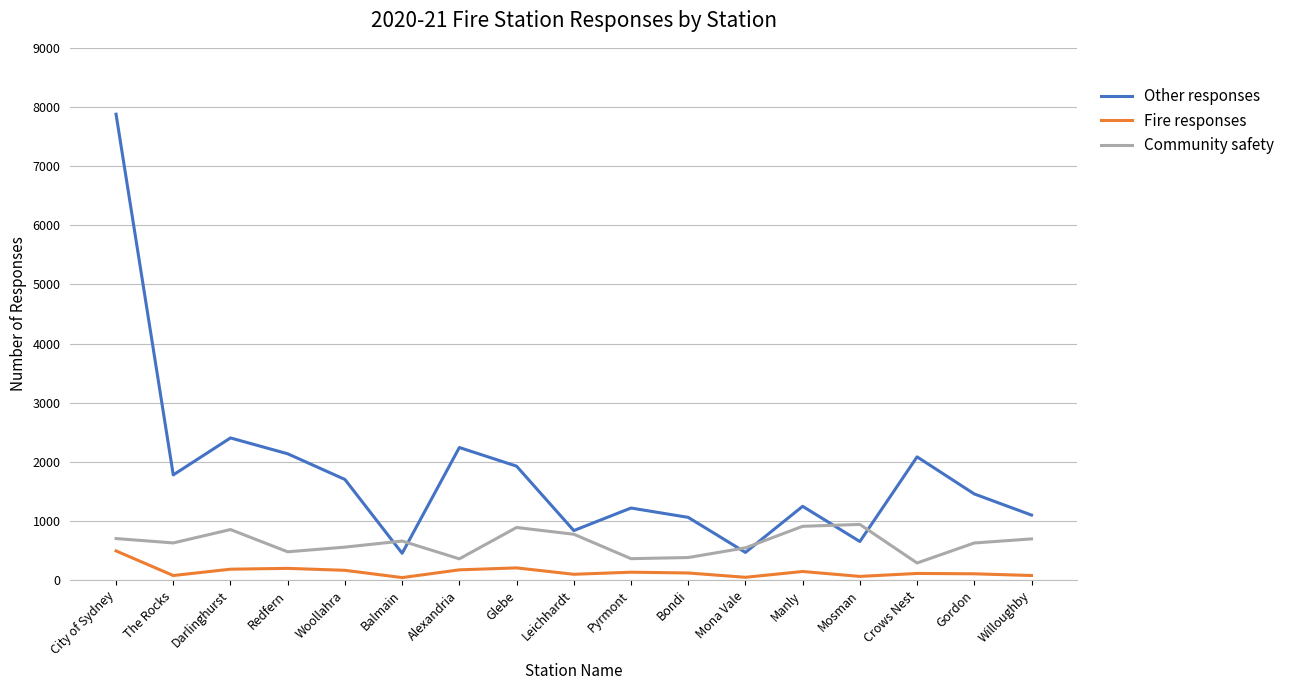

How many distinct data groups are displayed?

3